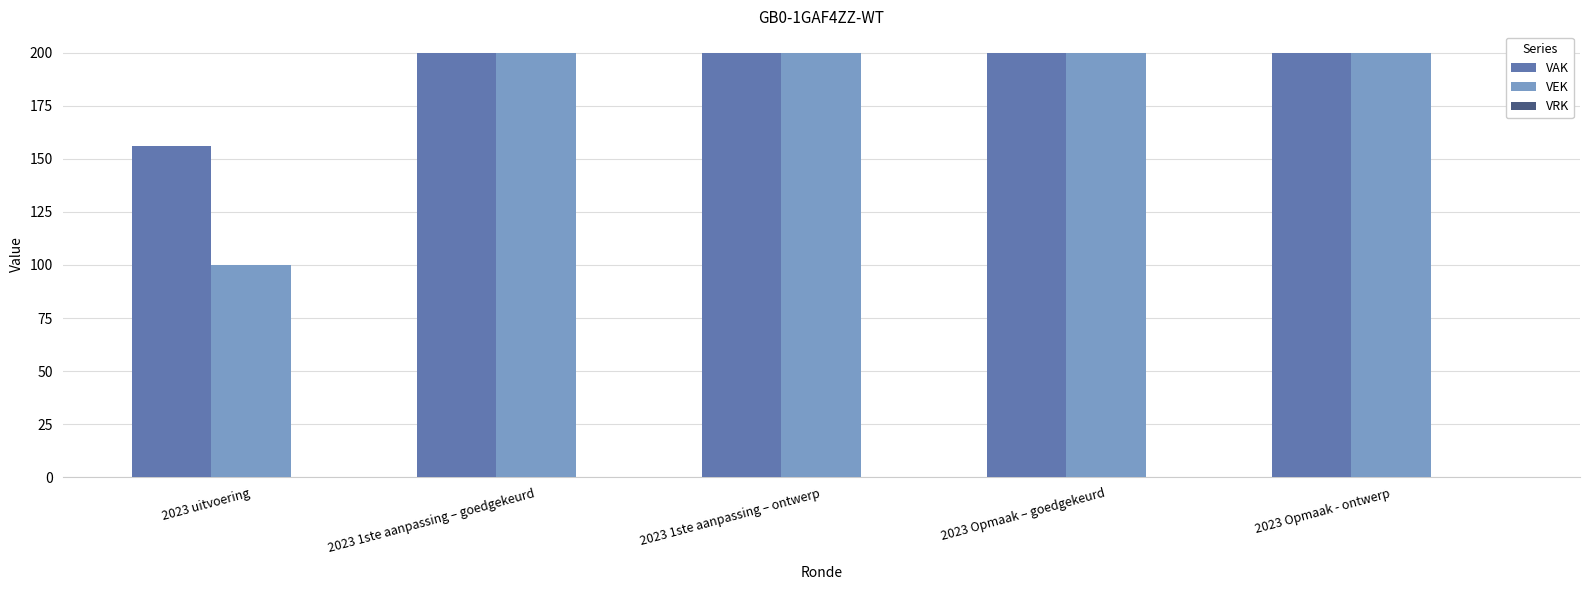

Is it true that VEK equals 200 at 2023 Opmaak - ontwerp?

True